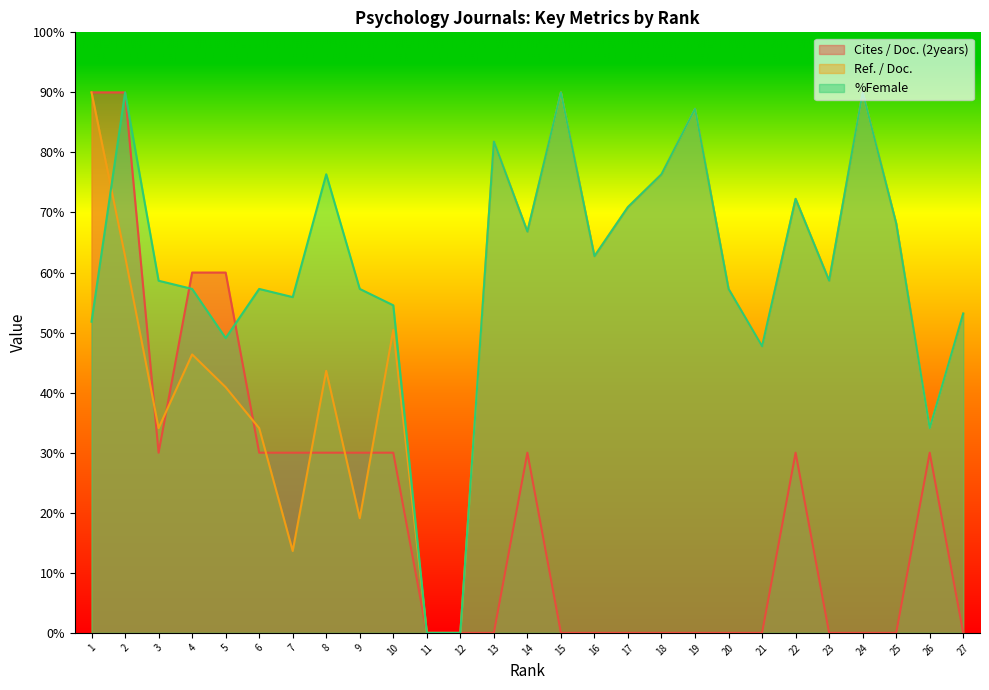

How many interior local valleys does the Cites / Doc. (2years) series have?

1